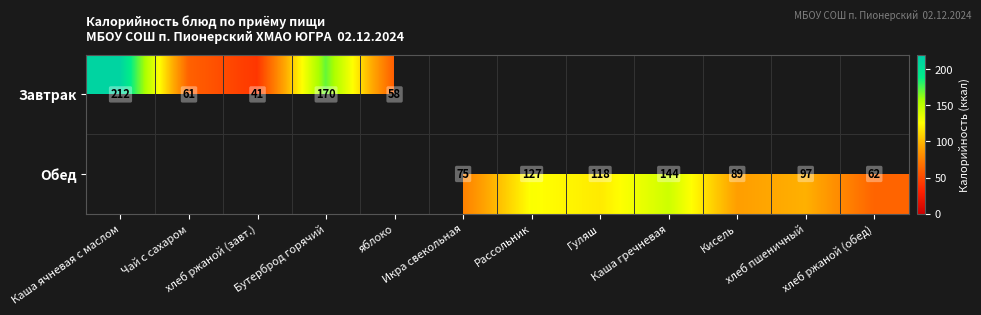

List the series in order of their peak value, highest first.

Завтрак, Обед